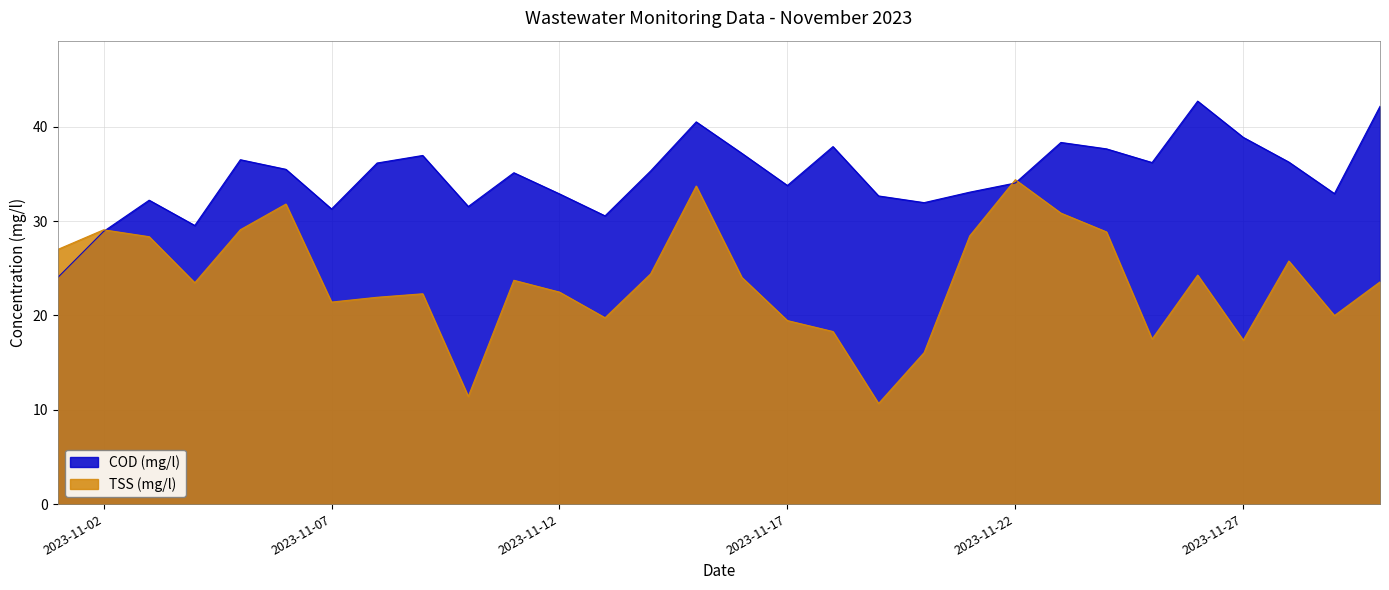

How many data points does each series have?

30